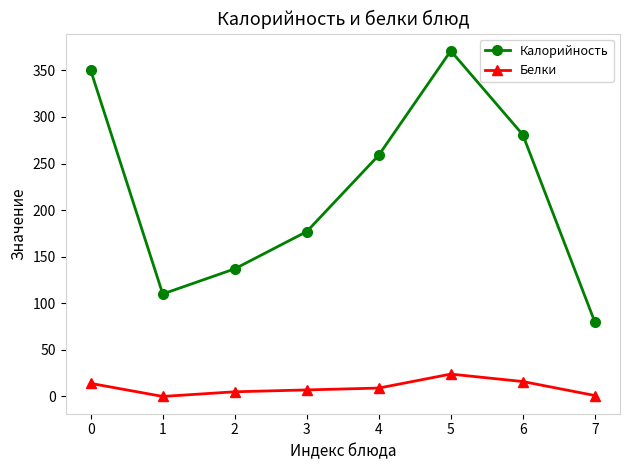

What is the total value across all series at 3?

184